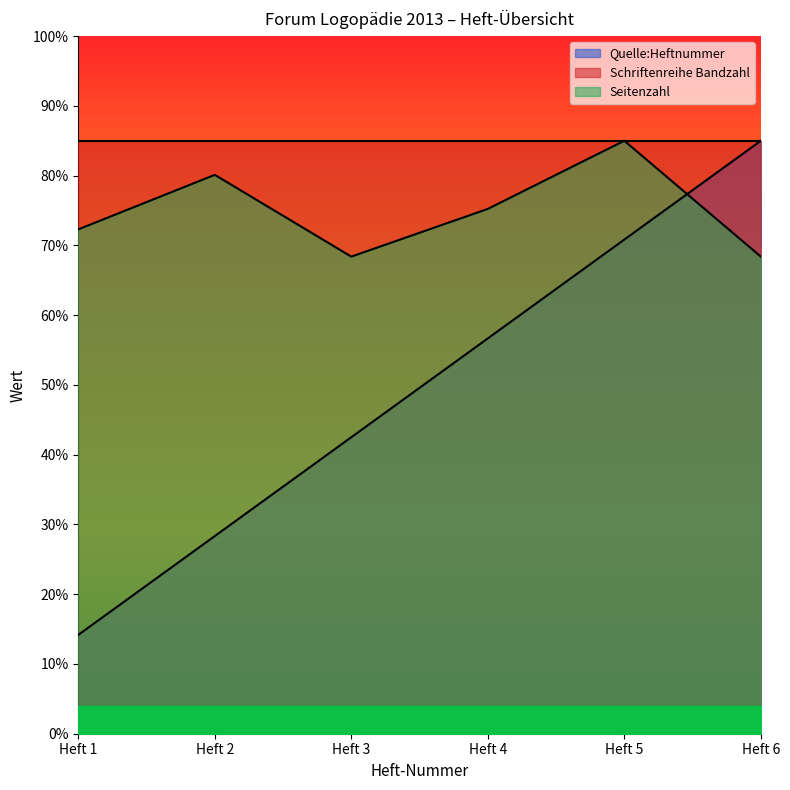

Which series has the largest range (max minus min)?

Quelle:Heftnummer